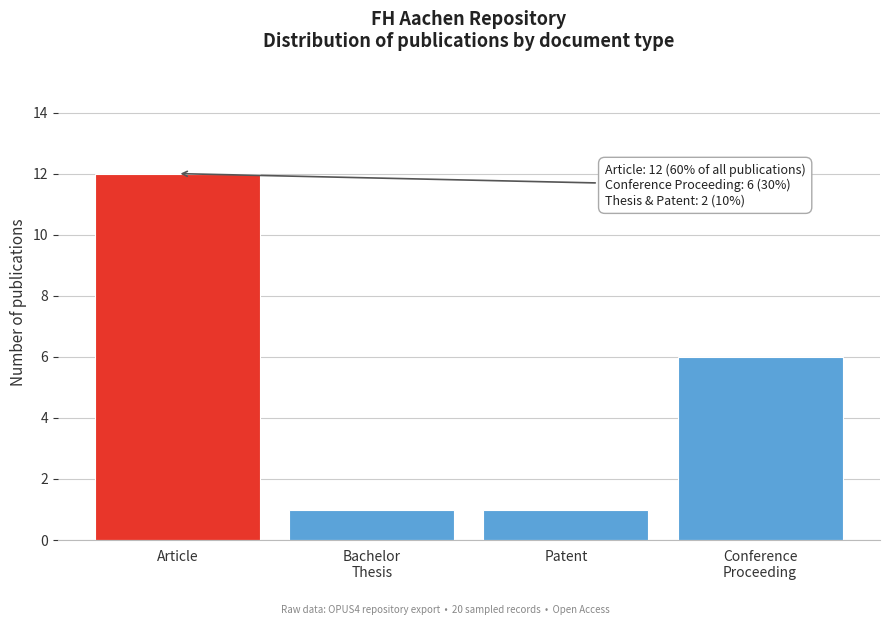

Reading left to right, extract all data points from this chart.

12	1	1	6